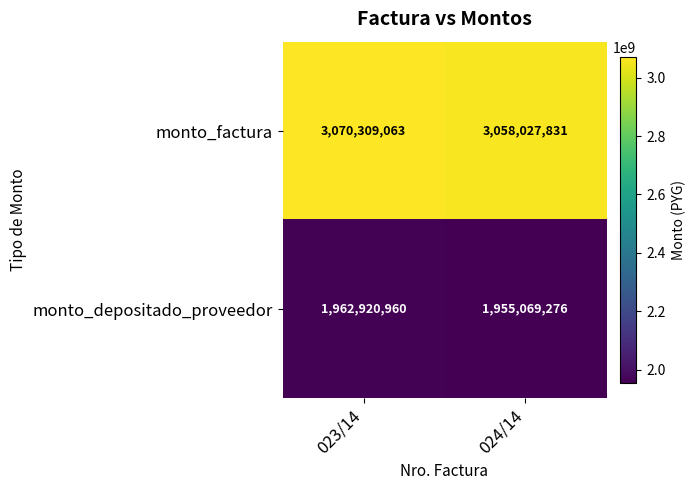

True or false: monto_factura has a value of 4929832861 at 023/14.

False